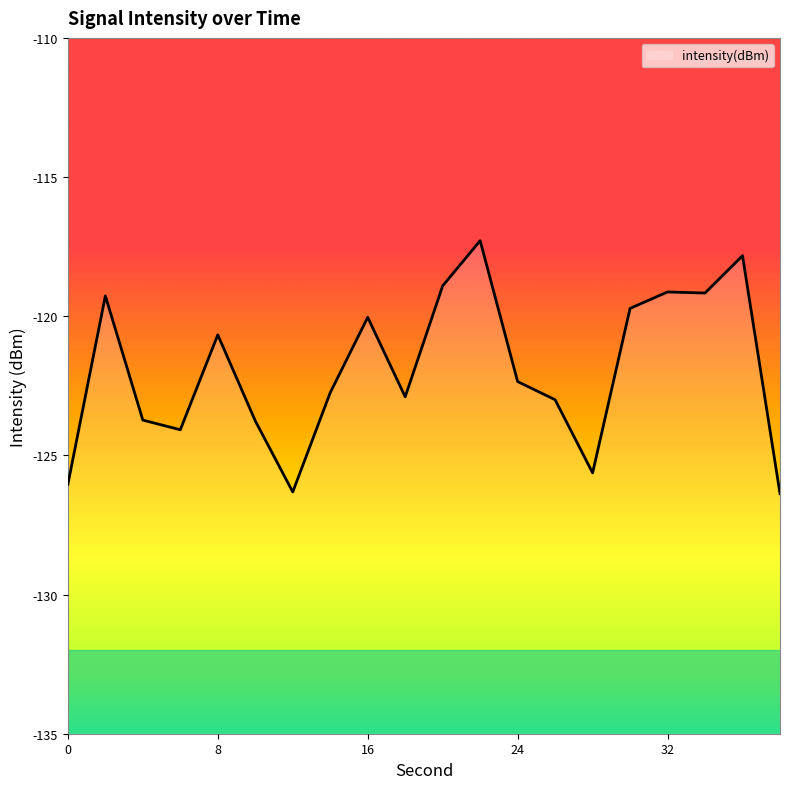

What value does the data have at 30?

-119.7